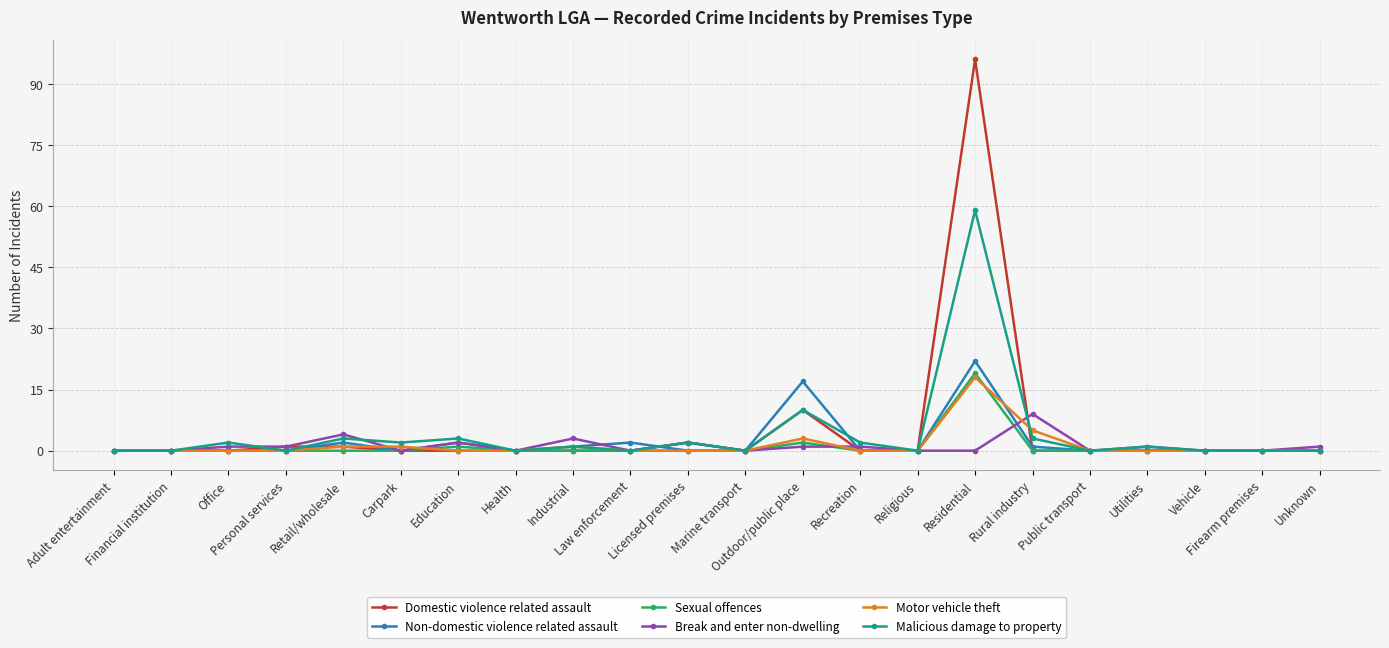

What is the sum of all Non-domestic violence related assault values?

47